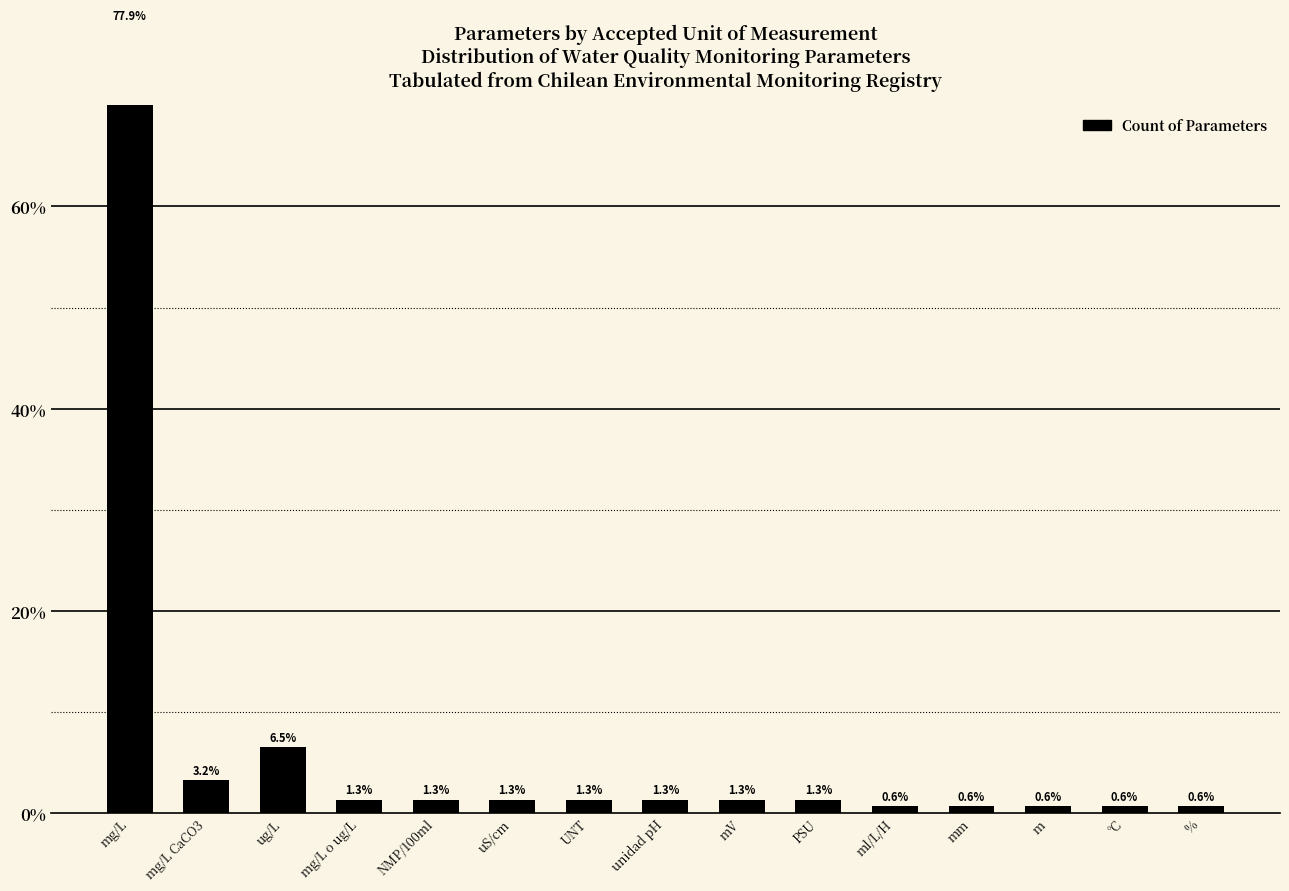

What is the label of the 12th bar from the right?

mg/L o ug/L